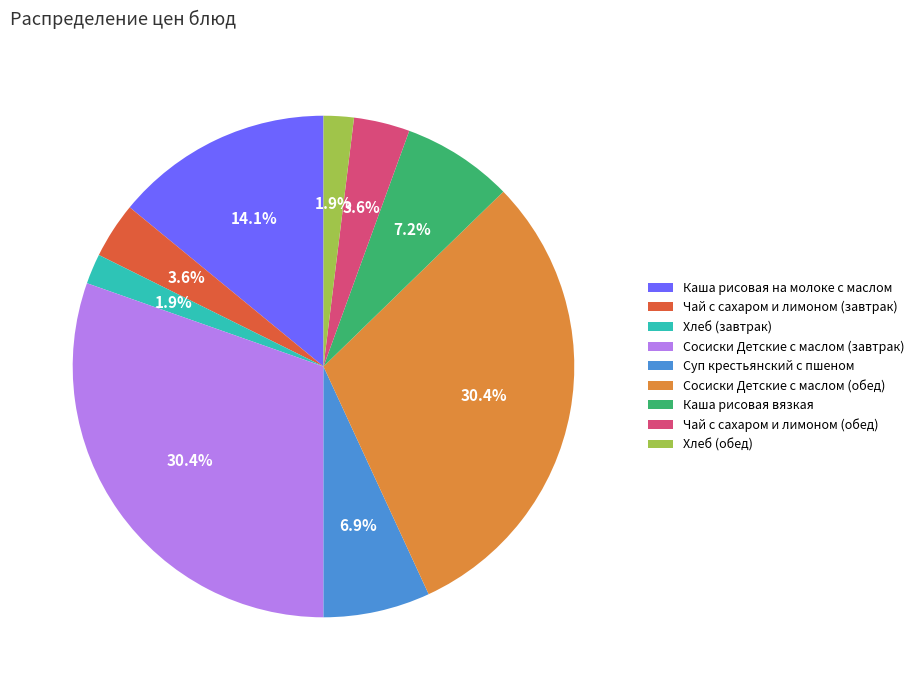

Combined, do Хлеб (завтрак) and Каша рисовая вязкая account for over 50%?

No